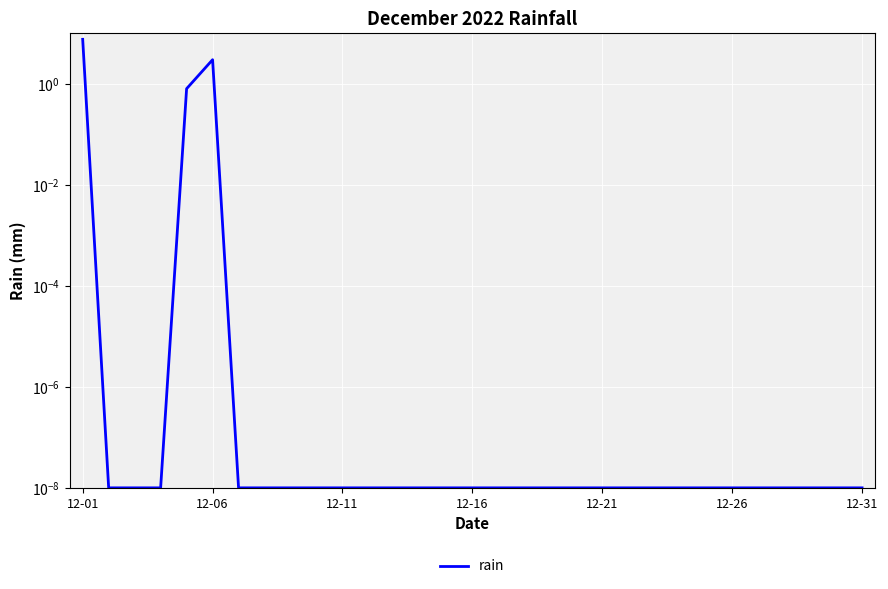

How many lines are shown in the chart?

1